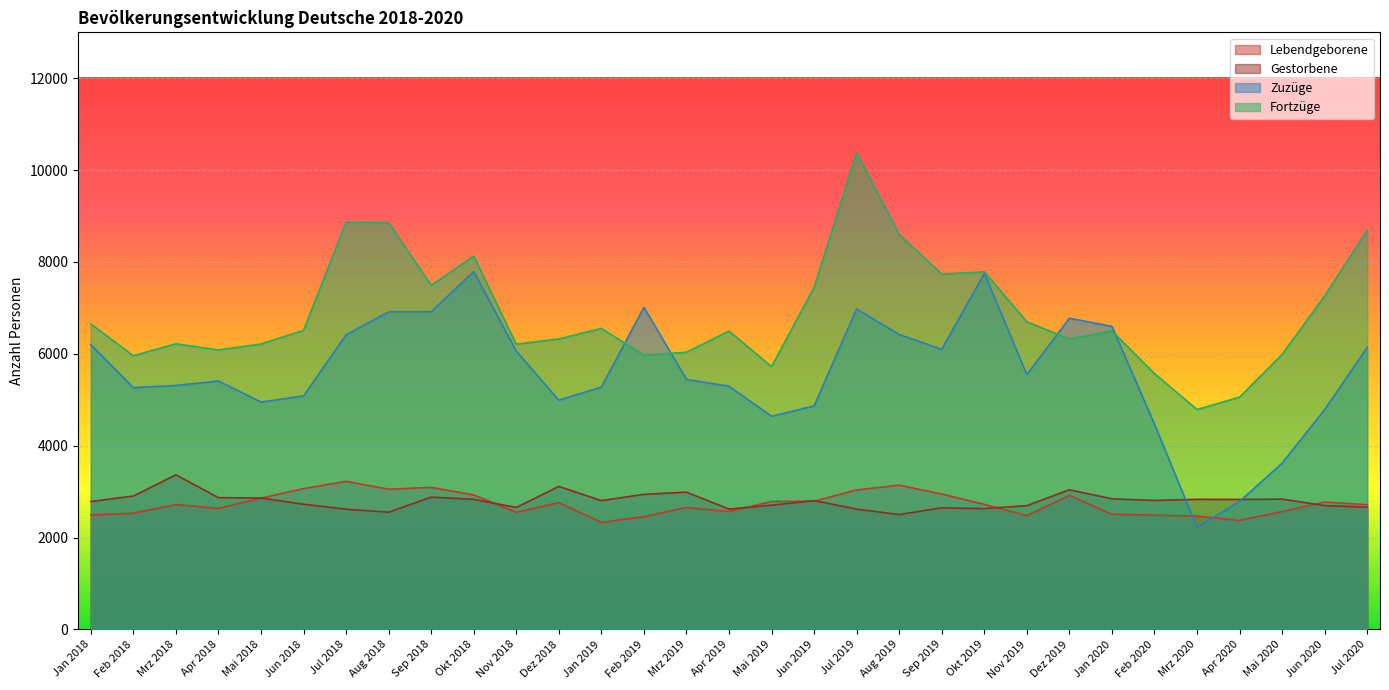

What is the label of the 7th point from the right?

Jan 2020